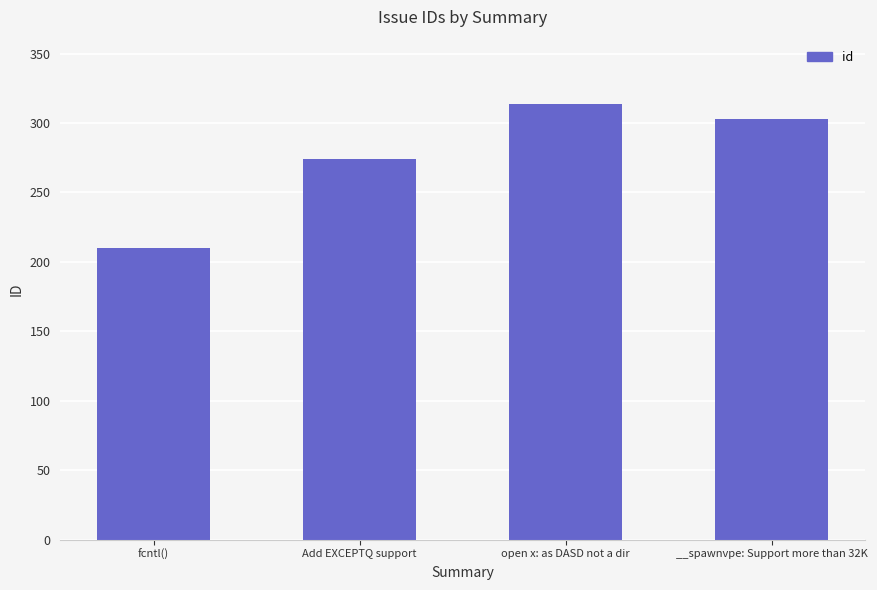

True or false: the data shows 274 at Add EXCEPTQ support.

True